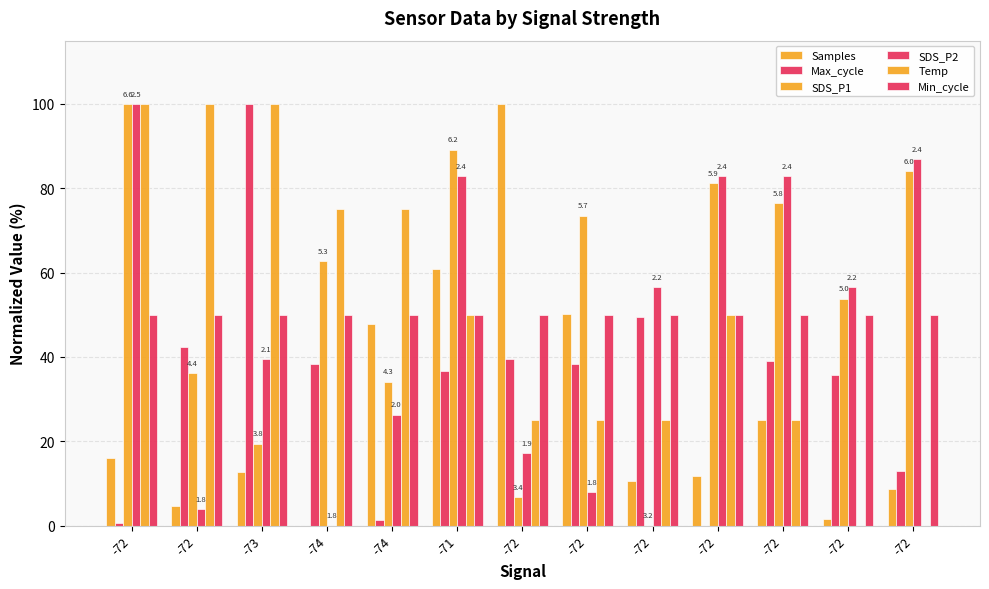

Which series has the largest total across all categories?

SDS_P1